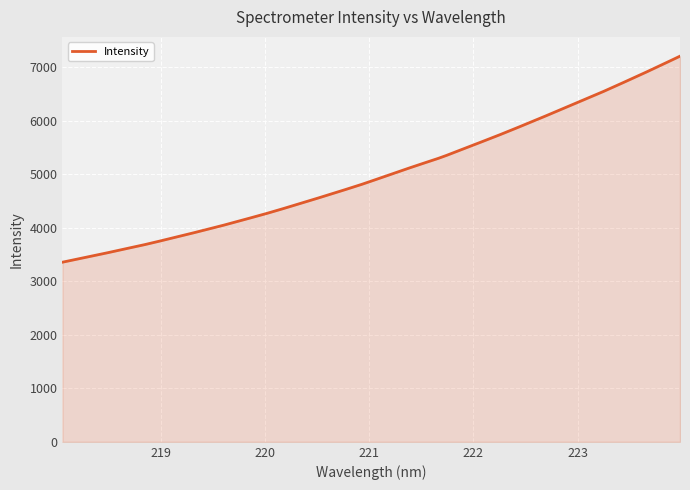

What is the maximum value shown in the chart?

7207.1